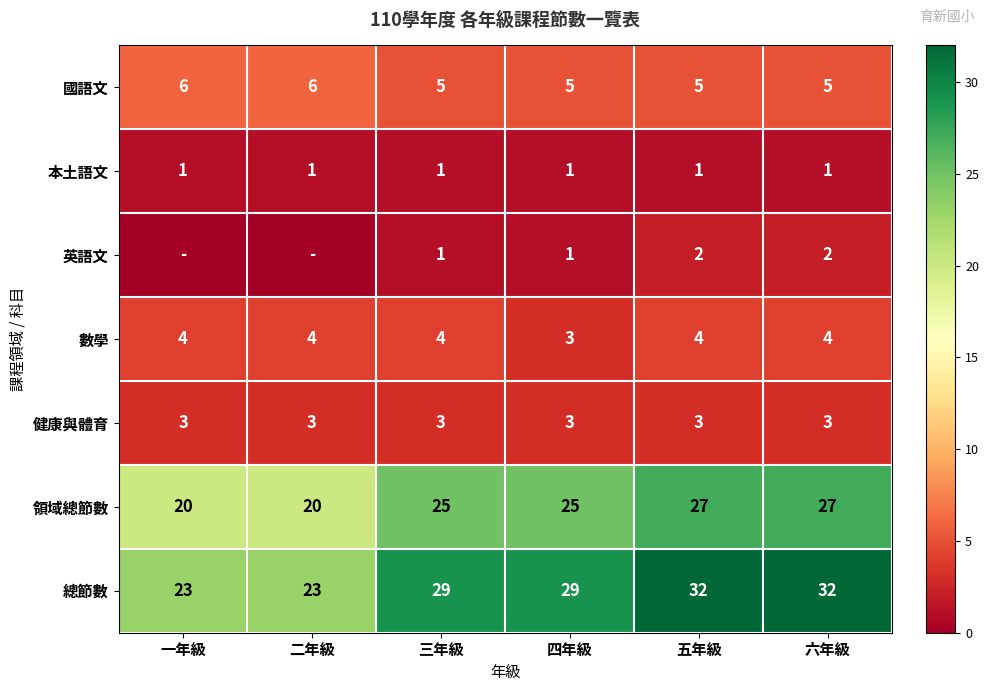

Is the value of 領域總節數 at 三年級 greater than the value of 英語文 at 四年級?

Yes